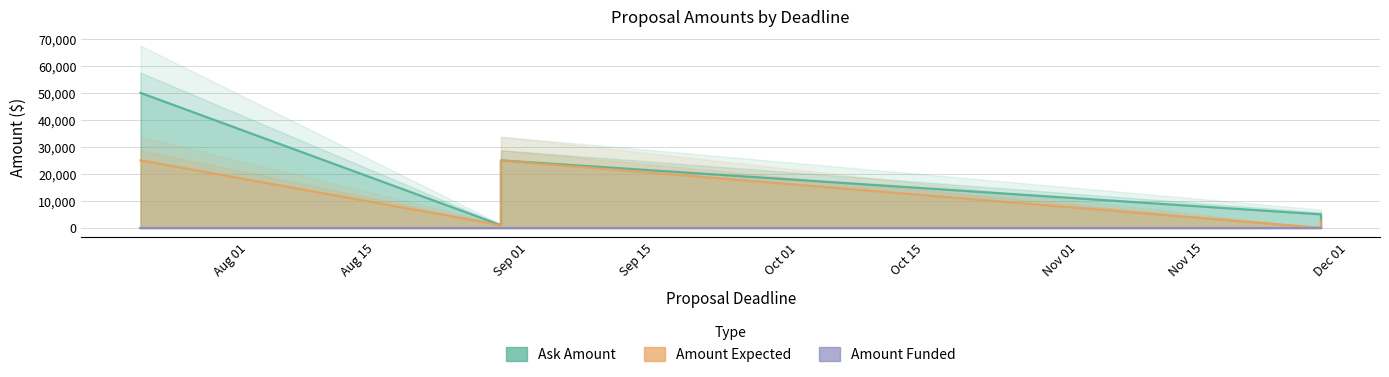

Is it true that Amount Expected equals 36021 at Sep 01?

False